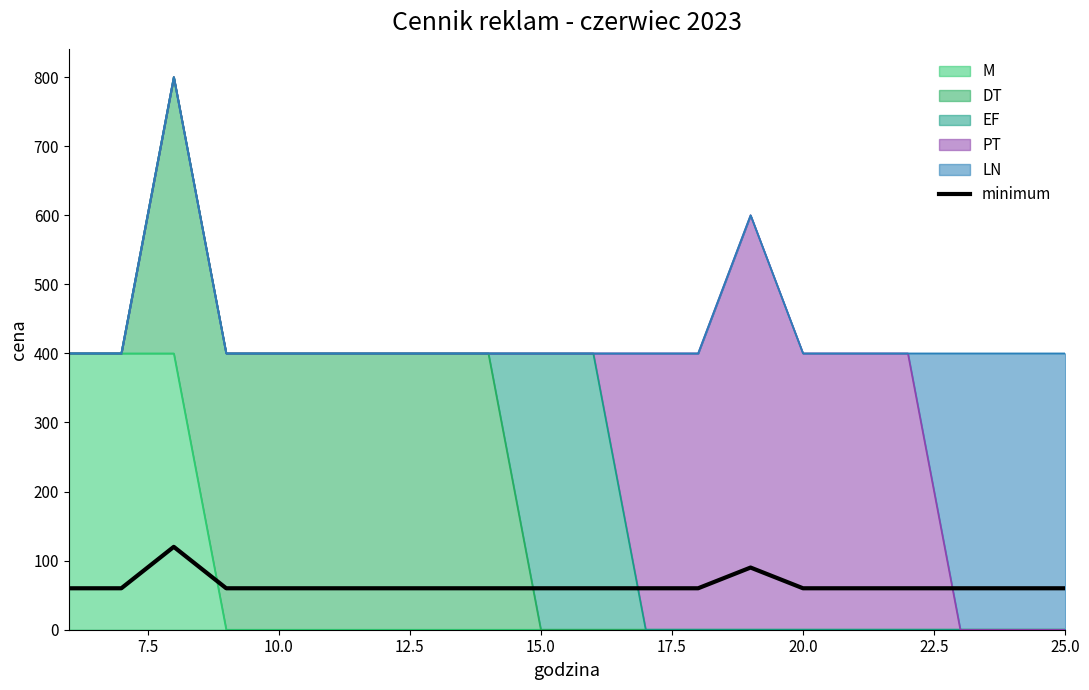

How many points are higher than both their immediate neighbors (excluding endpoints)?

2